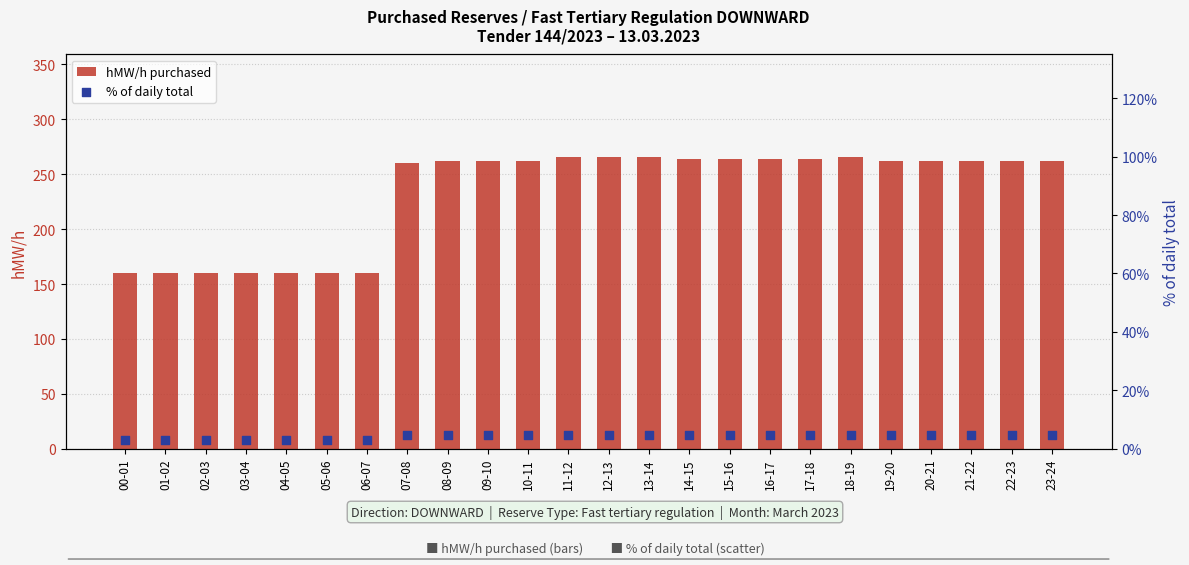

What are all the series names shown in the legend?

hMW/h purchased, % of daily total